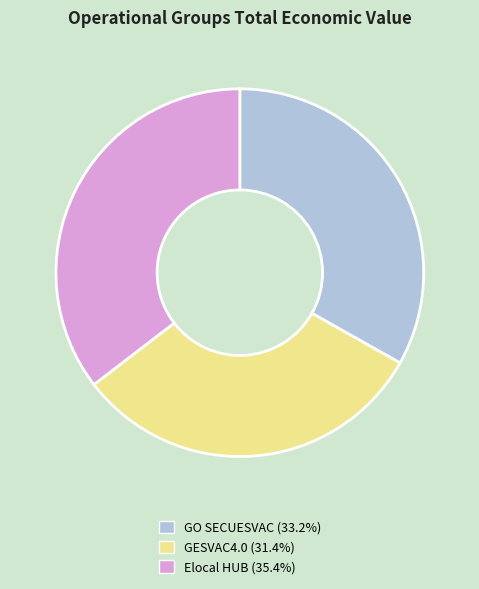

Do GESVAC4.0 and Elocal HUB together represent more than half of the pie?

Yes